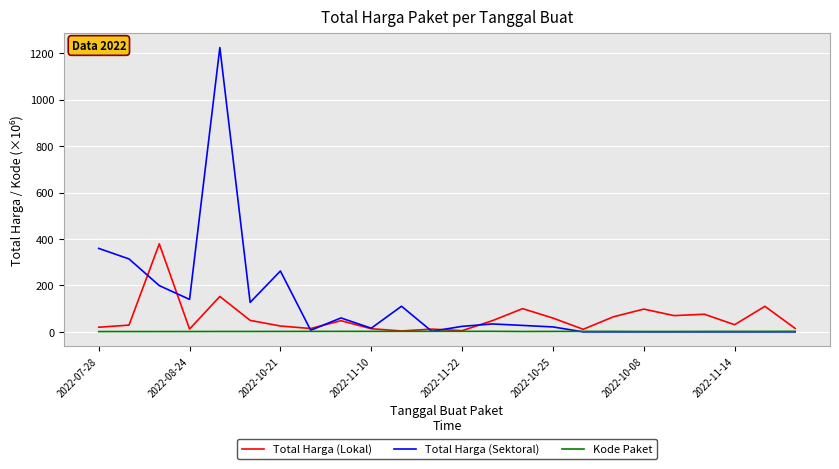

List the series in order of their overall mean, lowest first.

Kode Paket, Total Harga (Lokal), Total Harga (Sektoral)